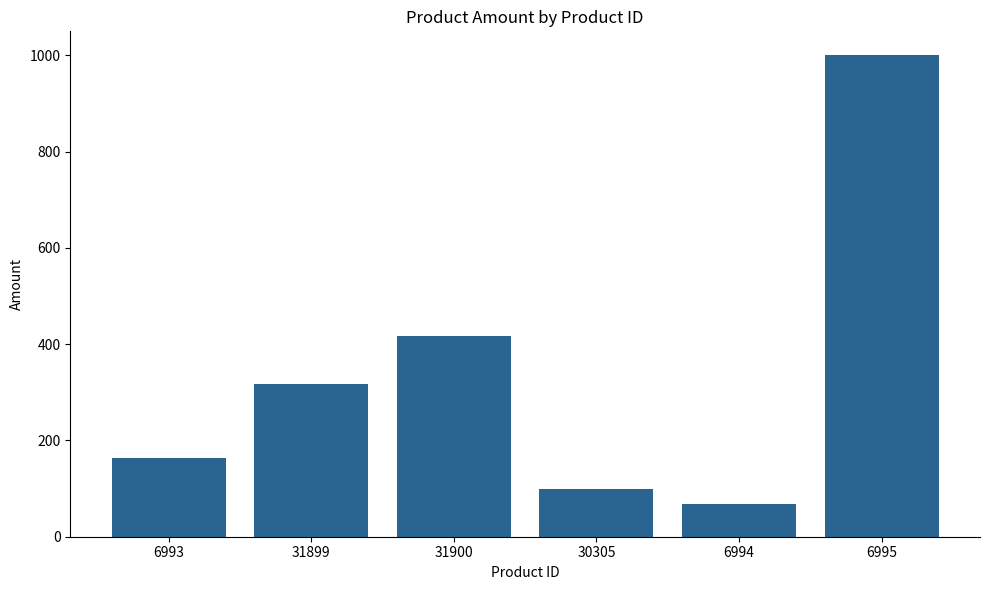

What is the difference between the maximum and minimum values?

933